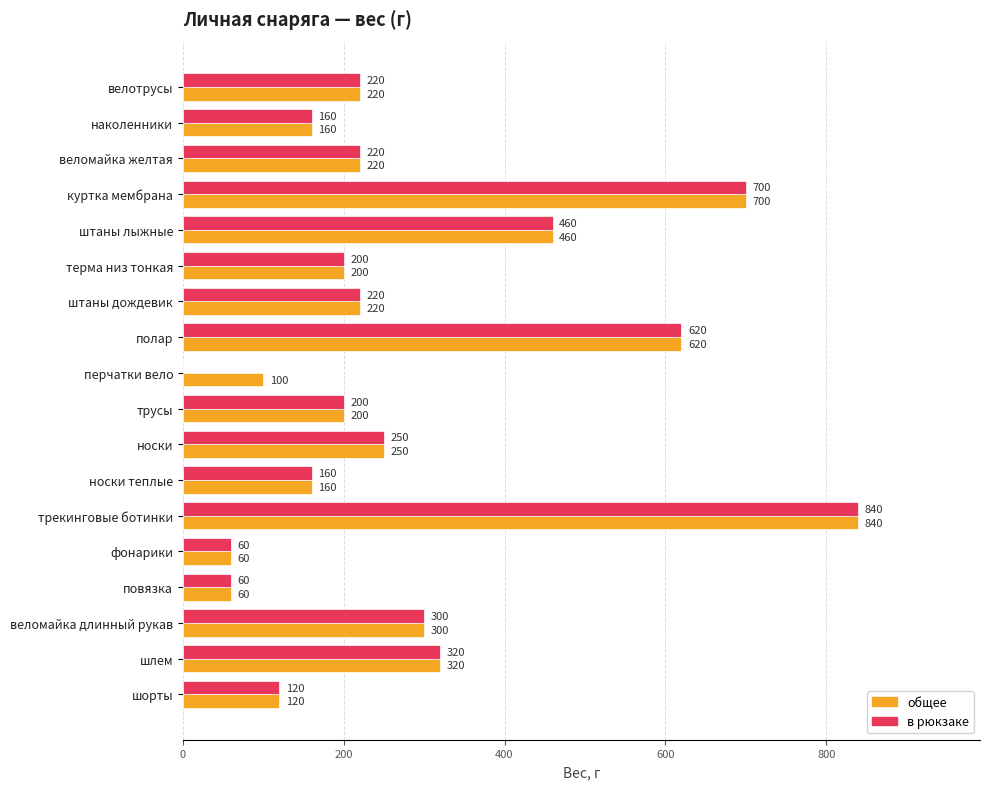

The в рюкзаке series shows 371 at штаны дождевик. True or false?

False